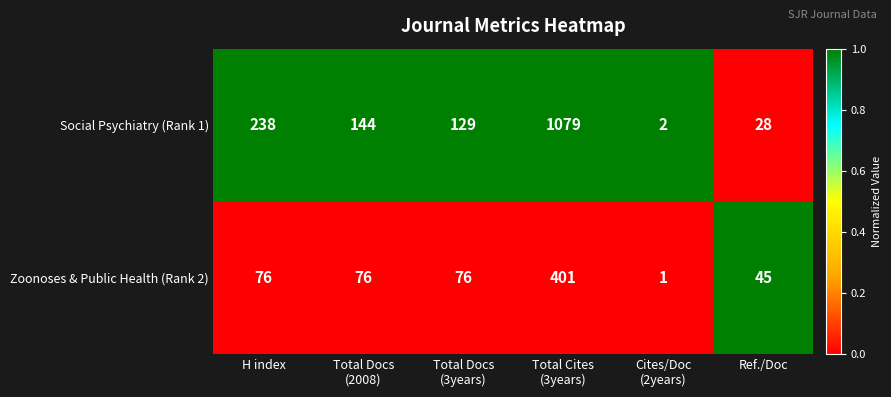

Reading left to right, extract all data points from this chart.

Social Psychiatry (Rank 1): 238	144	129	1079	2	28
Zoonoses & Public Health (Rank 2): 76	76	76	401	1	45